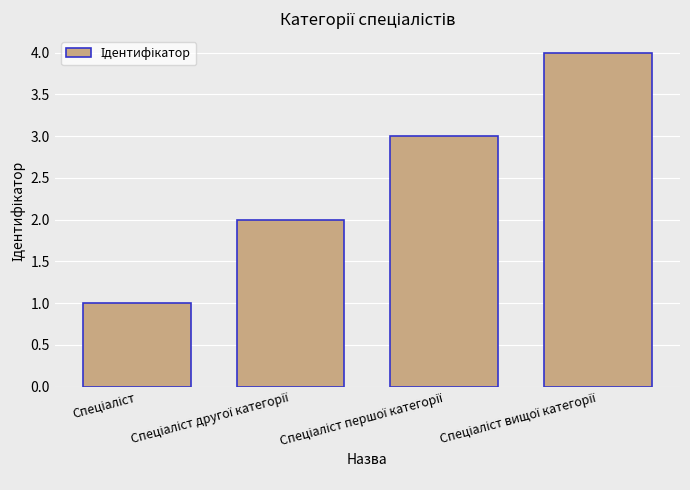

What is the greatest value displayed?

4